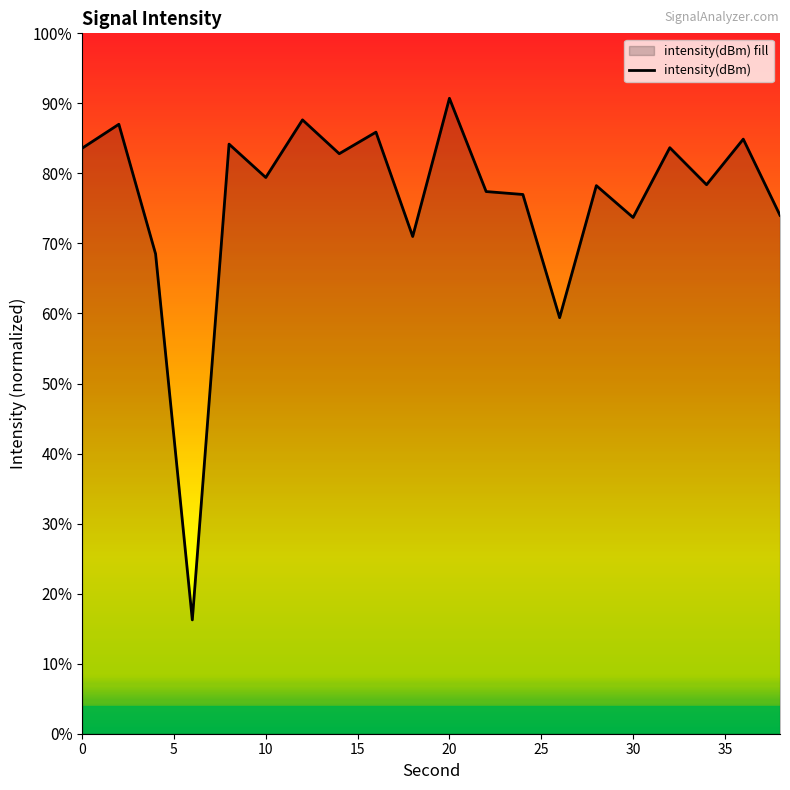

How many data points does each series have?

20